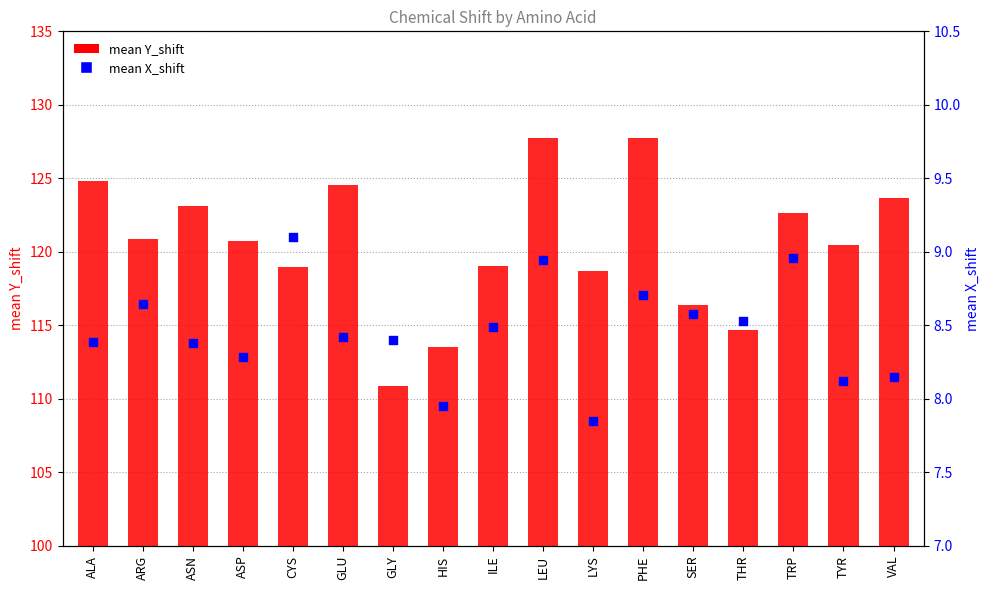

What are all the series names shown in the legend?

mean Y_shift, mean X_shift